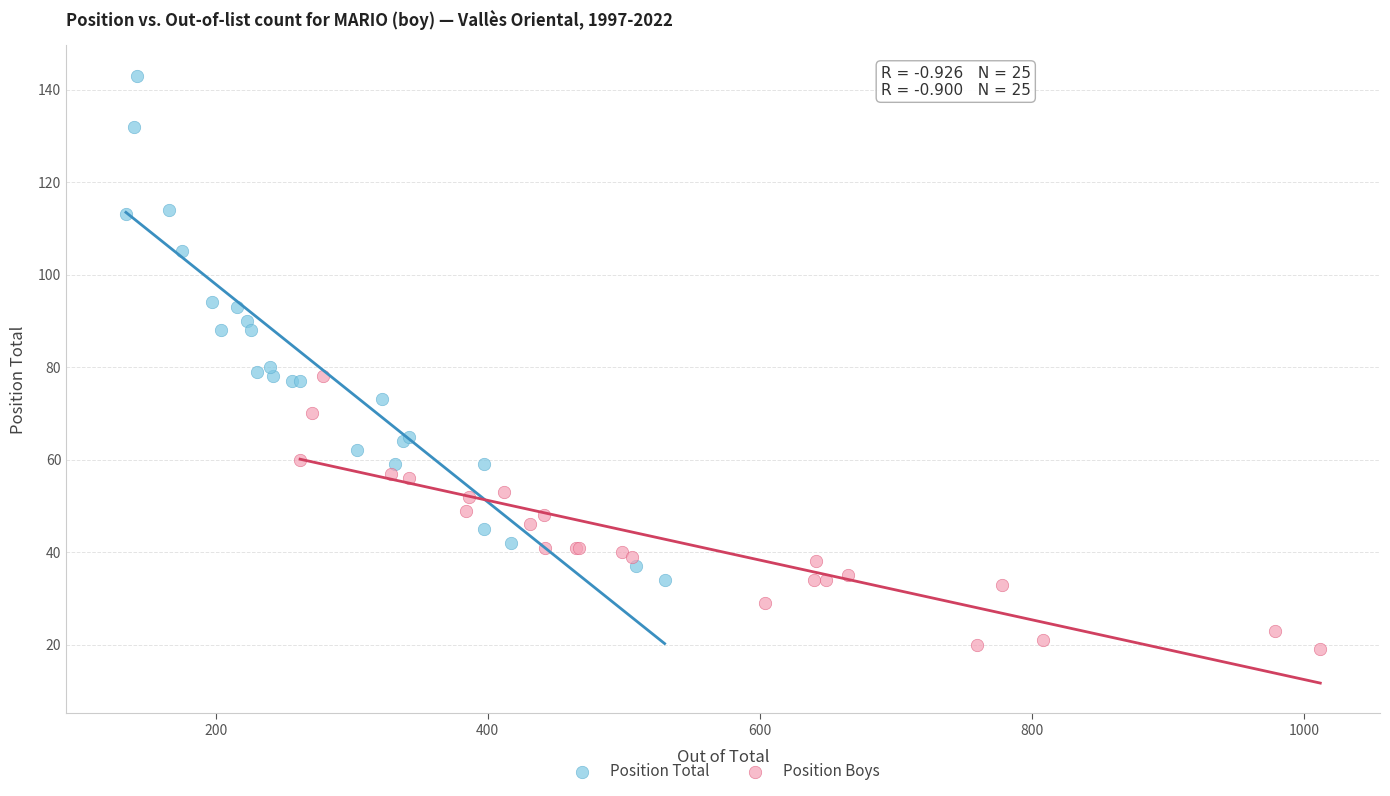

Which series has the widest spread of Y values?

Position Total